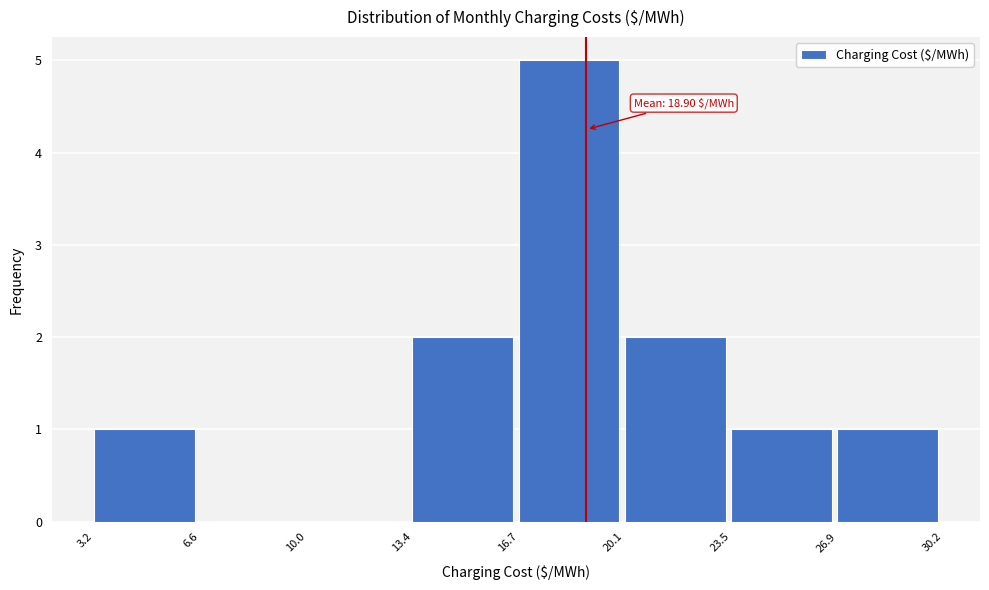

Over which range of the x-axis is the bar tallest?

16.7 to 20.1